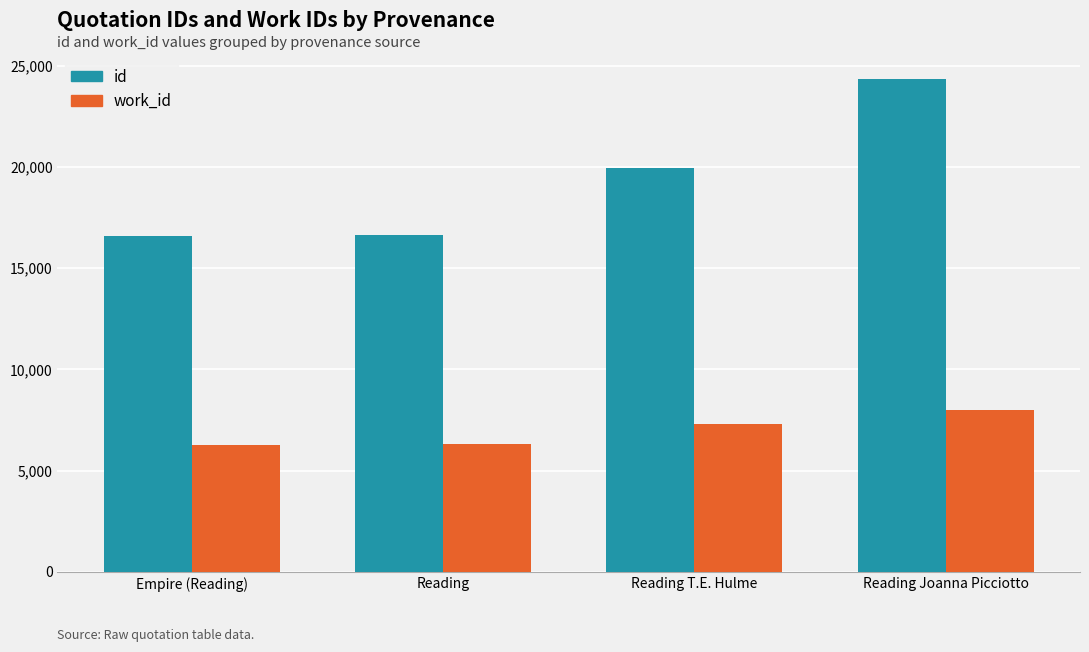

Are the bars grouped side by side (vs. stacked)?

Yes